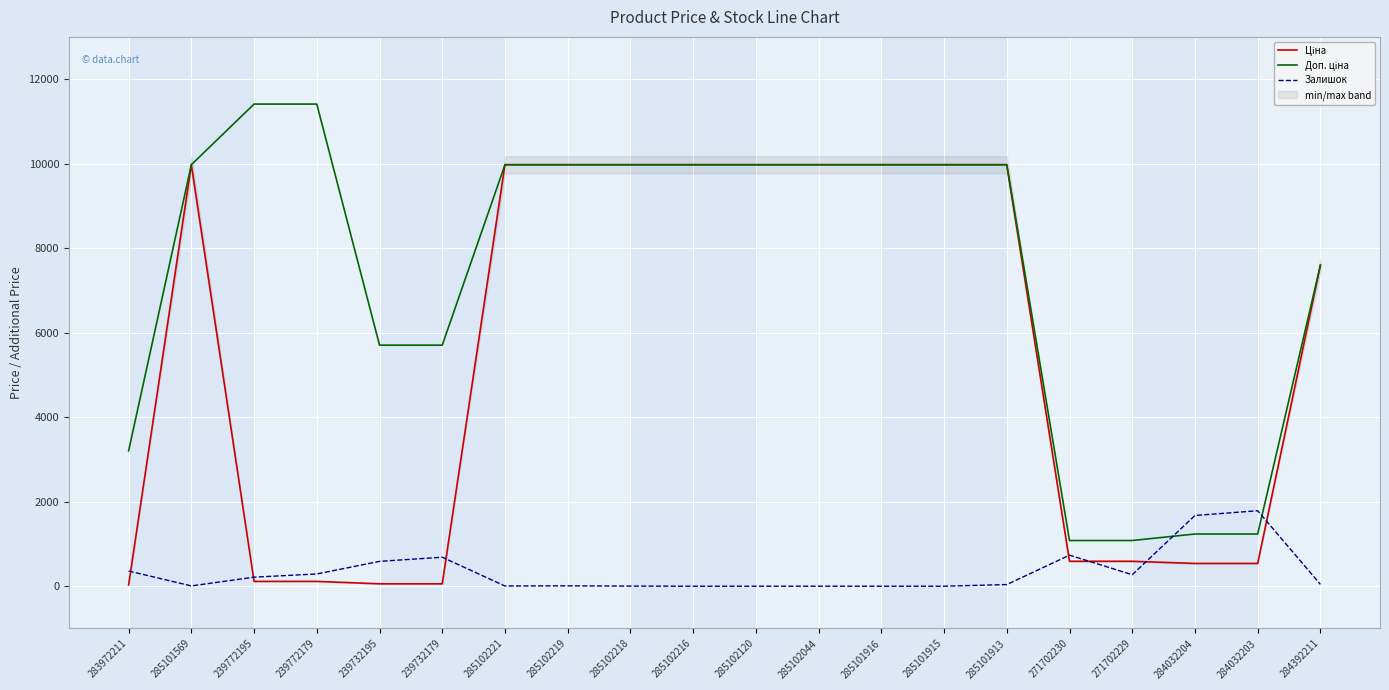

Which category has the lowest value in the Ціна series?

283972211